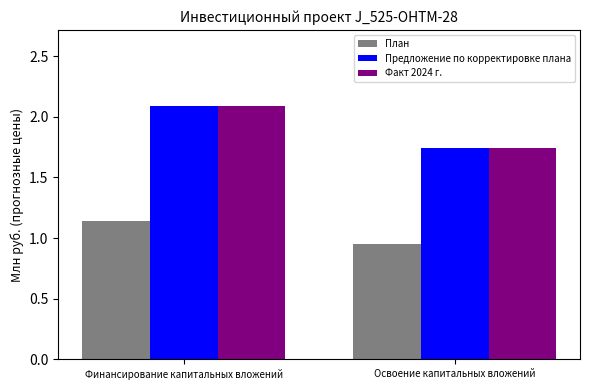

Is the value of Предложение по корректировке плана at Освоение капитальных вложений greater than the value of План at Финансирование капитальных вложений?

Yes